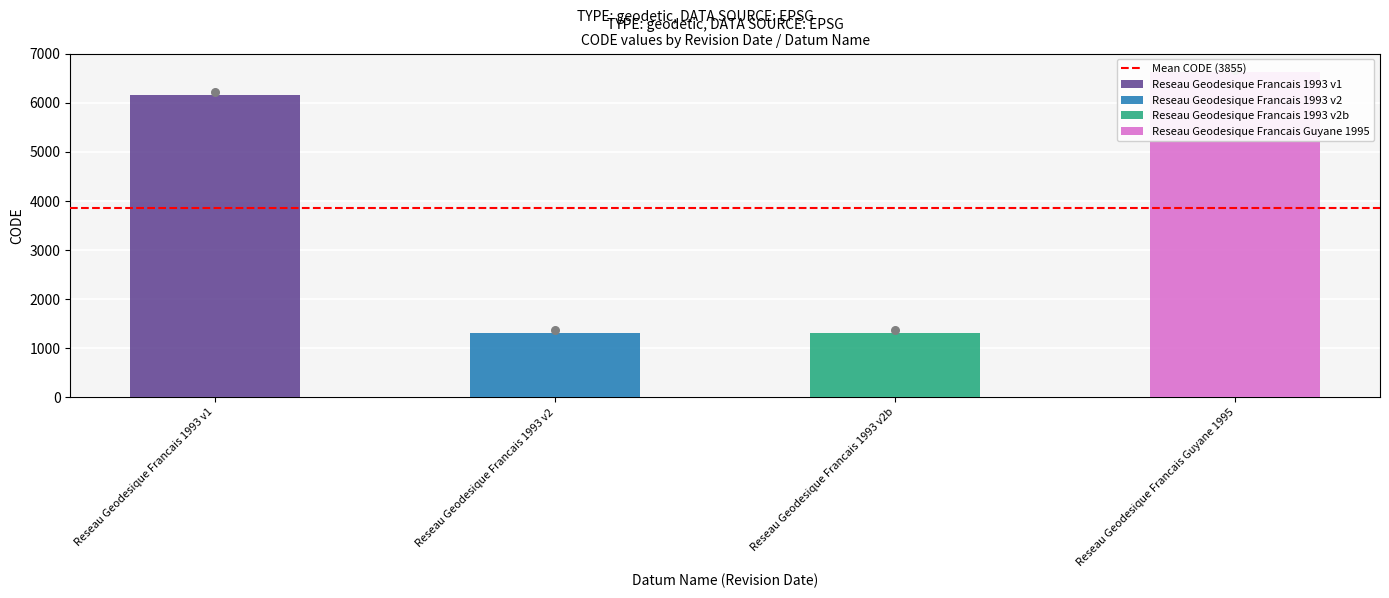

What is the ratio of the value at December 12, 2022 (v2b) to the value at September 8, 2021 (v2)?

1.0